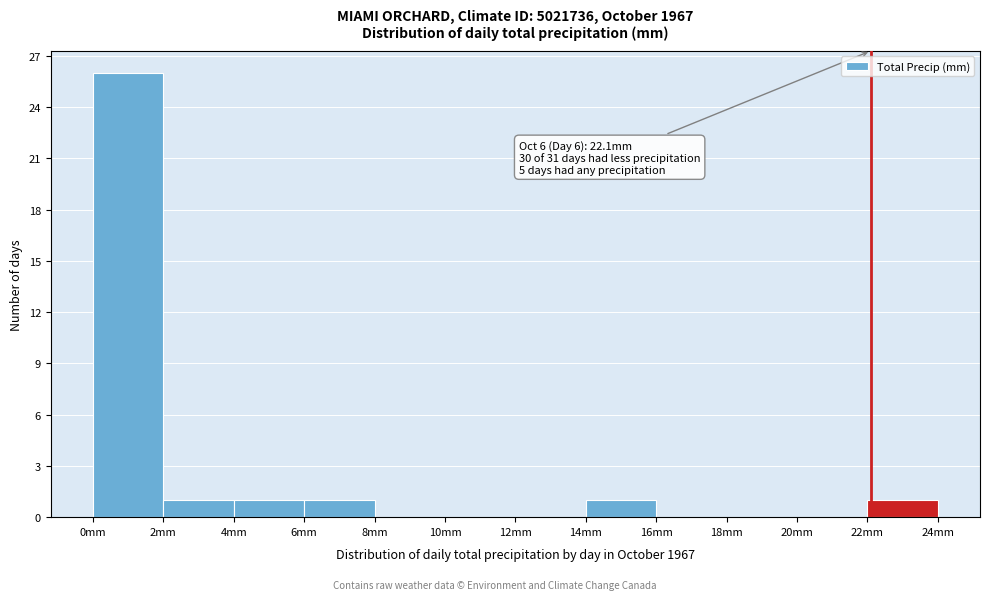

Which range on the x-axis has the tallest bar?

0 to 2